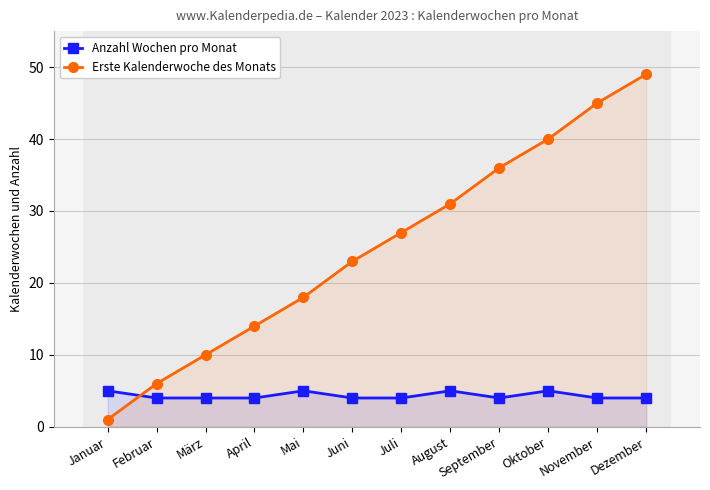

Where do Erste Kalenderwoche des Monats and Anzahl Wochen pro Monat first cross each other?

Januar and Februar